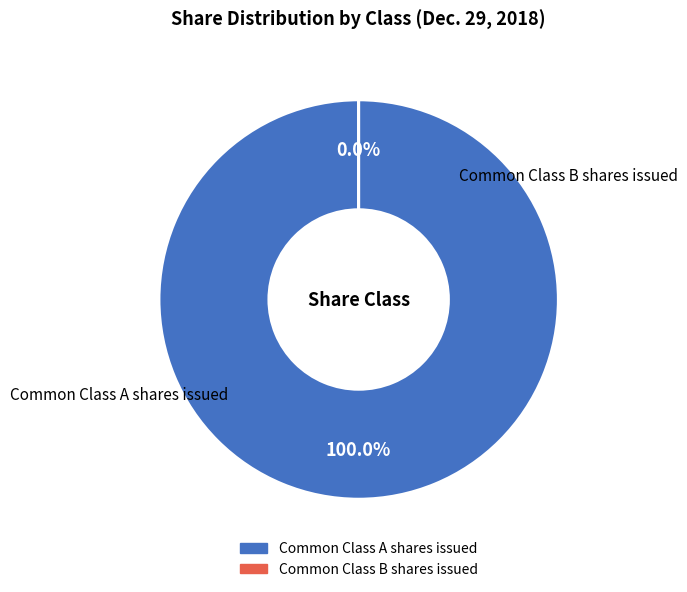

To the nearest percent, what is the difference between the largest and smallest slice percentages?

100%